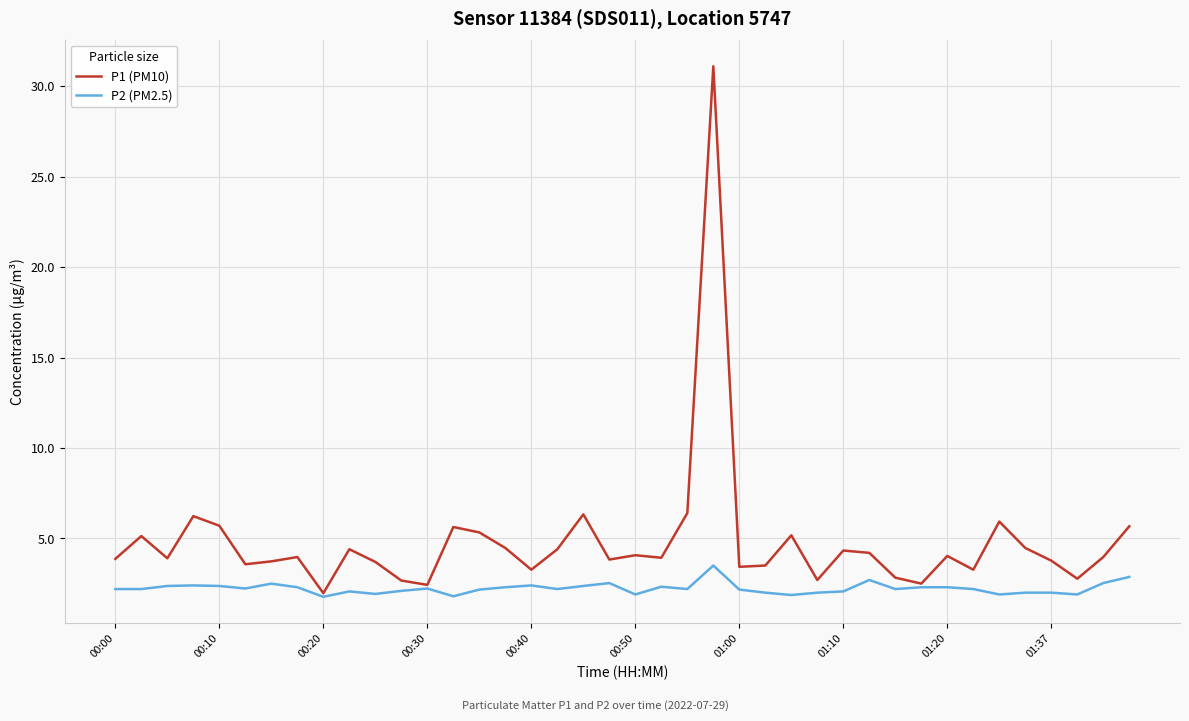

What is the maximum value for P2 (PM2.5)?

3.5